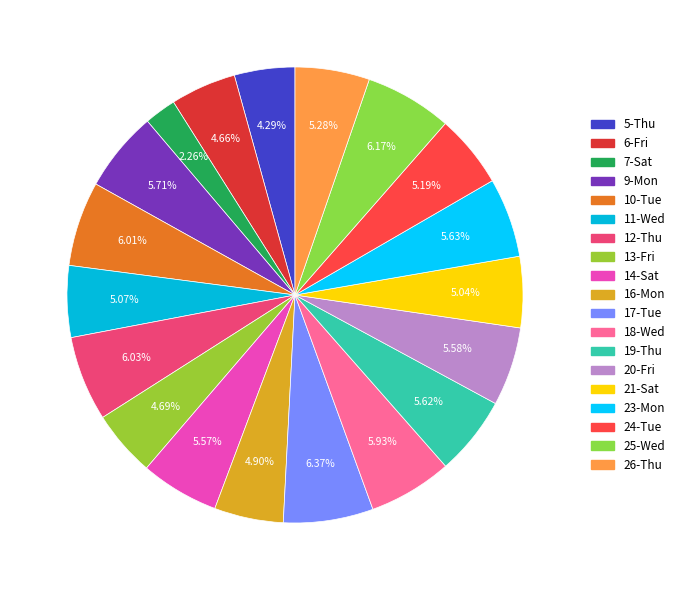

To the nearest percent, what portion does 9-Mon represent?

6%